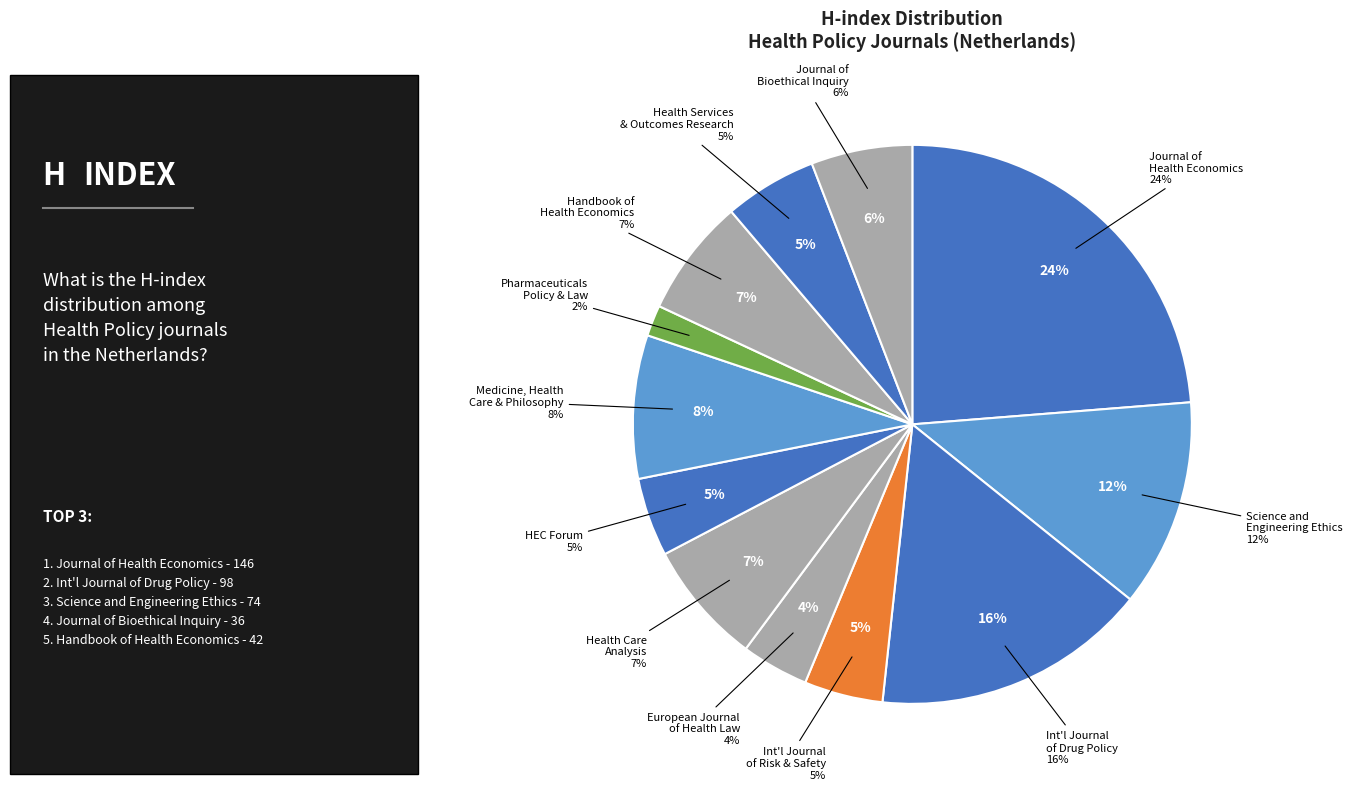

Count the number of slices in the pie.

12